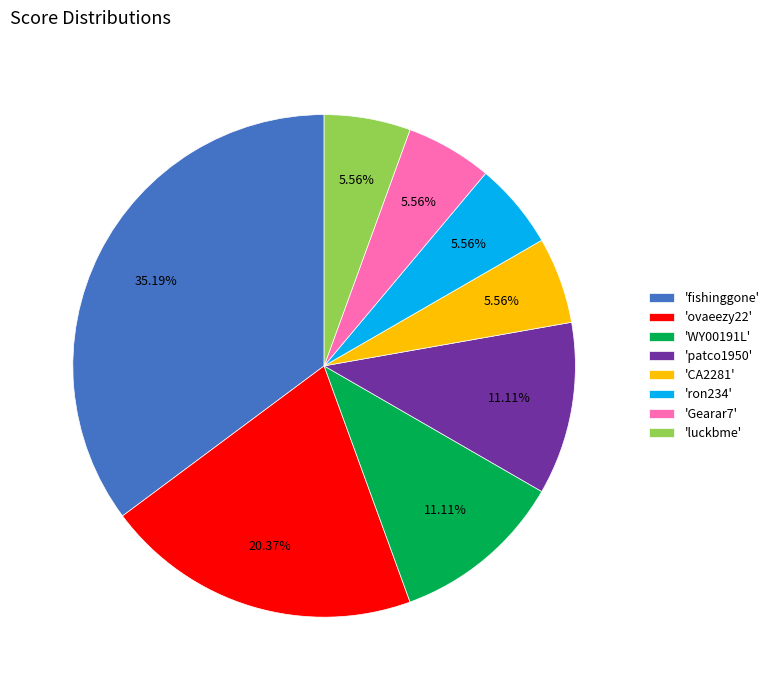

To the nearest percent, what is the difference between the largest and smallest slice percentages?

30%